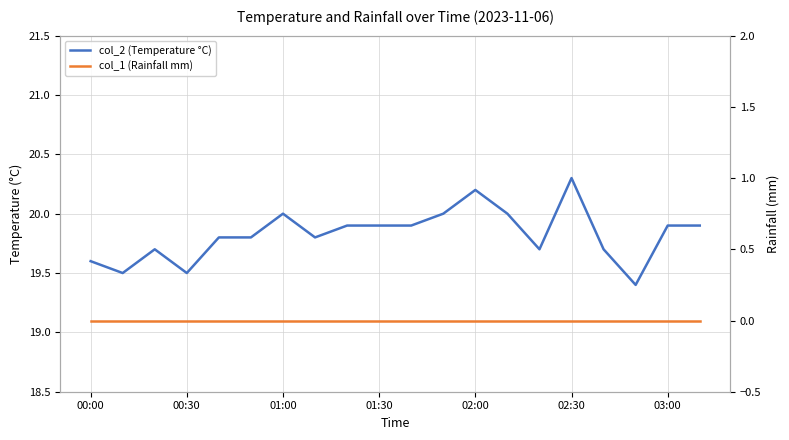

Which category has the lowest value across all series?

00:00